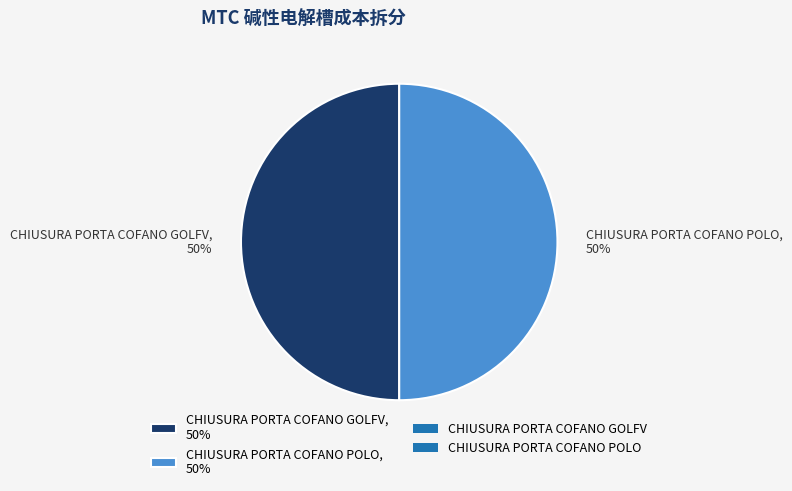

To the nearest percent, what is the combined percentage of CHIUSURA PORTA COFANO GOLFV, 50% and CHIUSURA PORTA COFANO POLO, 50%?

100%